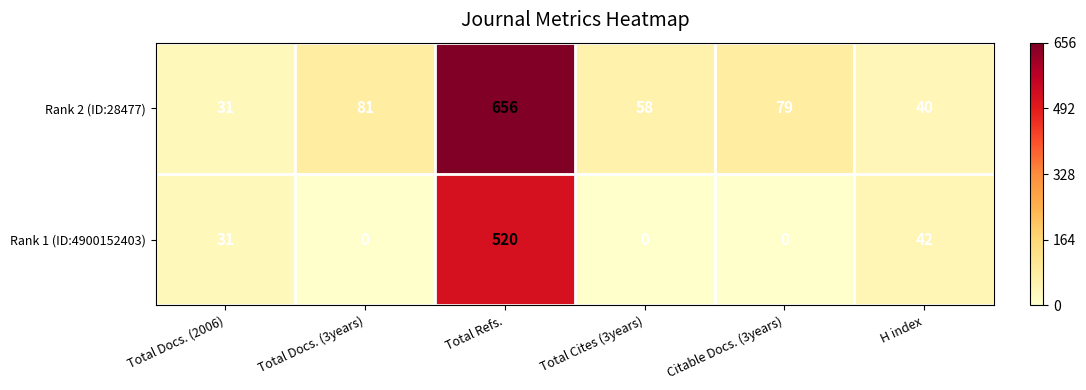

List the series in order of their peak value, highest first.

Rank 2 (ID:28477), Rank 1 (ID:4900152403)